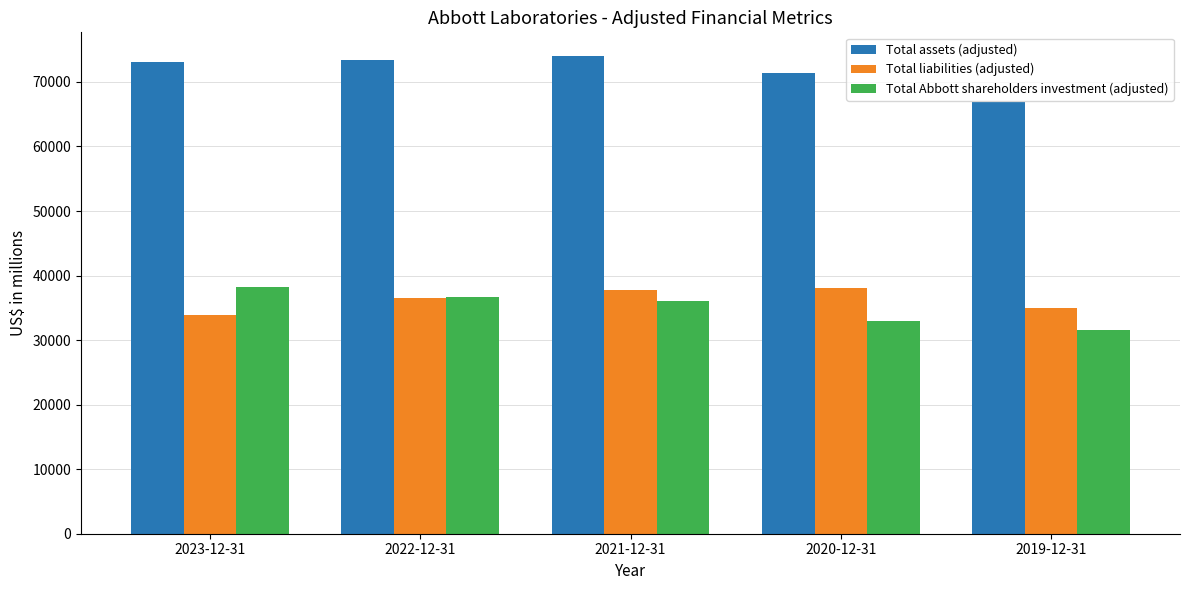

Reading left to right, list all the values displayed in this chart.

Total assets (adjusted): 2023-12-31=73060	2022-12-31=73394	2021-12-31=73990	2020-12-31=71385	2019-12-31=66877
Total liabilities (adjusted): 2023-12-31=33819	2022-12-31=36542	2021-12-31=37780	2020-12-31=38139	2019-12-31=35040
Total Abbott shareholders investment (adjusted): 2023-12-31=38189	2022-12-31=36633	2021-12-31=35988	2020-12-31=33027	2019-12-31=31624